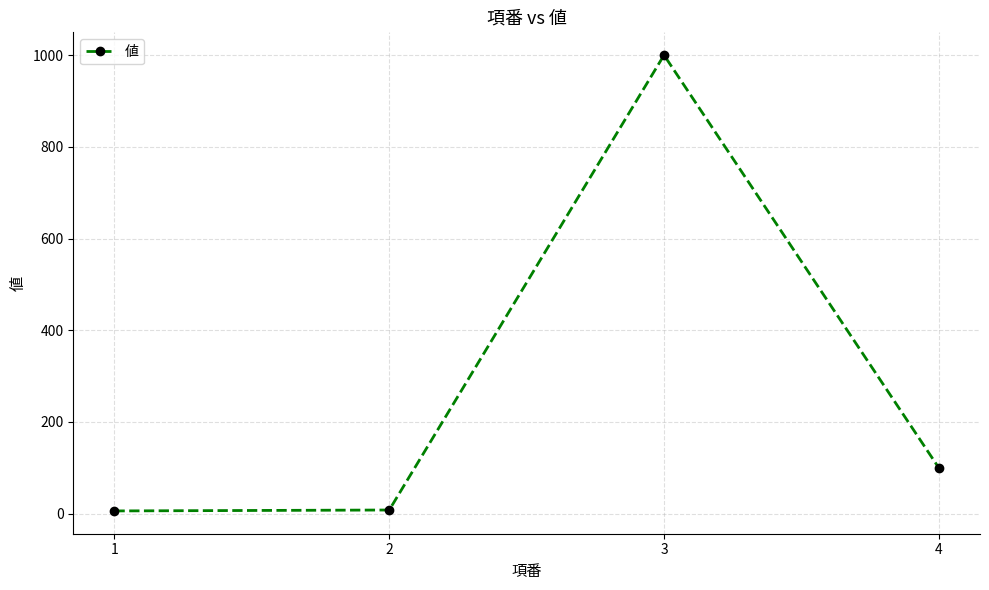

Does the chart have visible grid lines?

Yes